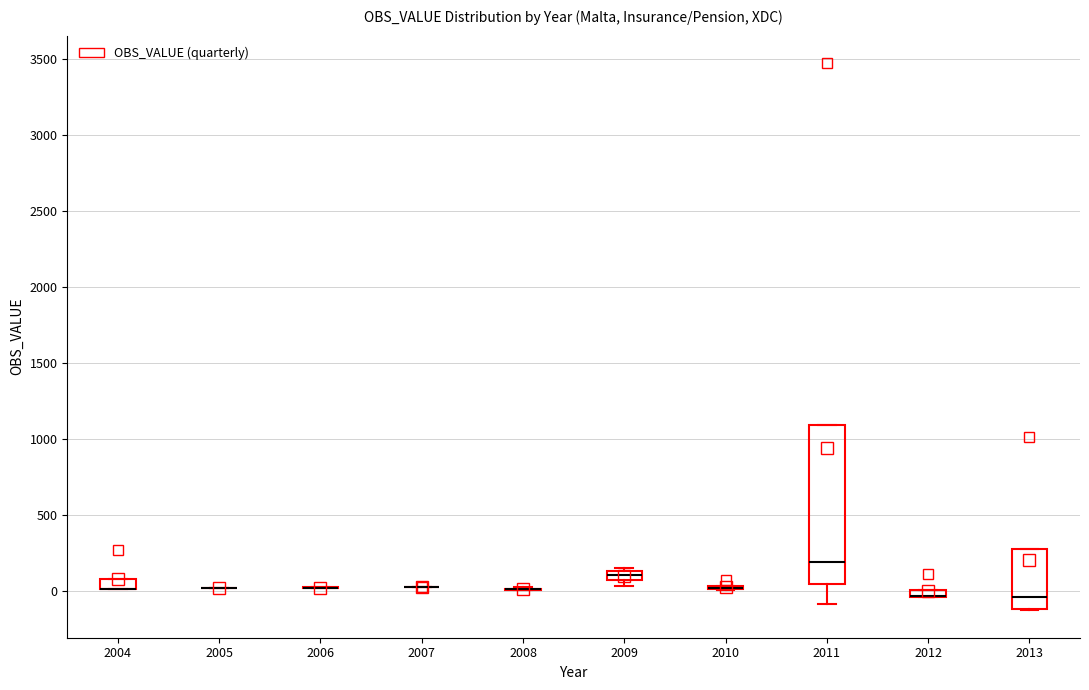

Where is the upper edge of the box at x = 2004 on the y-axis? The values are not printed on the chart, so give them approximately, as read against the axis.

100